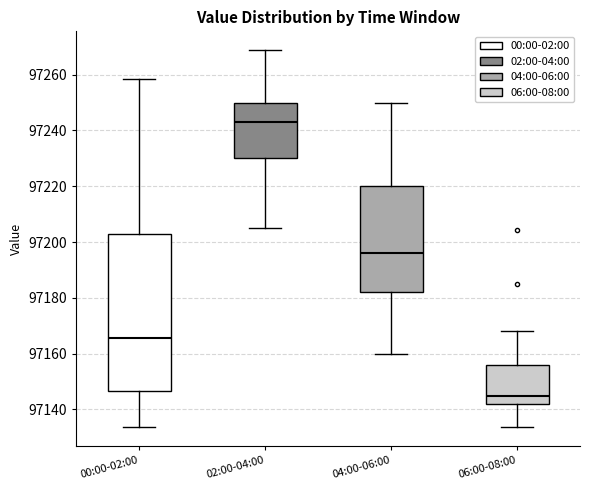

Comparing the boxes themselves (not the whiskers), which one is the tallest?

00:00-02:00